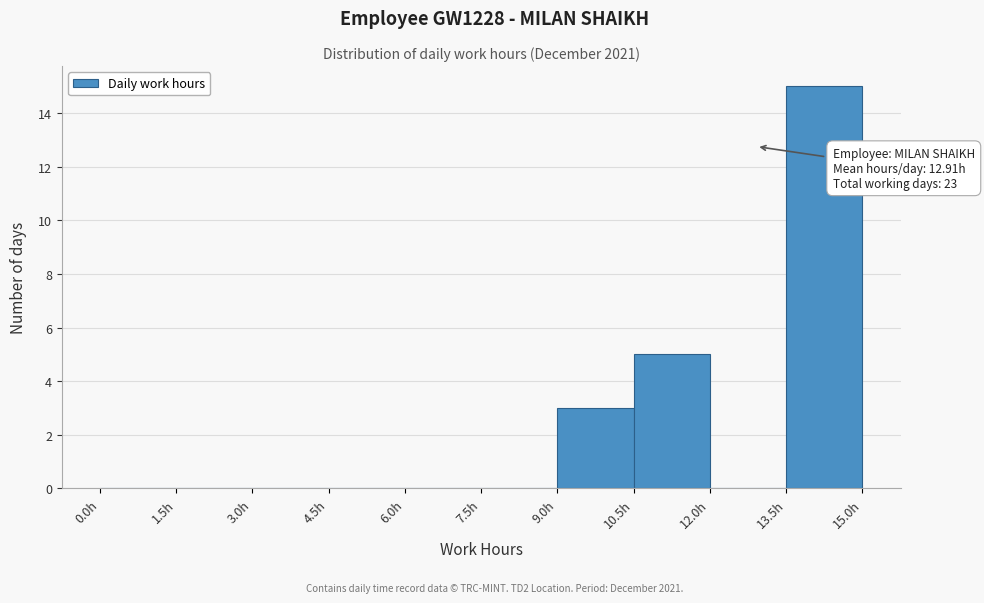

Which range on the x-axis has the tallest bar?

13.5 to 15.0